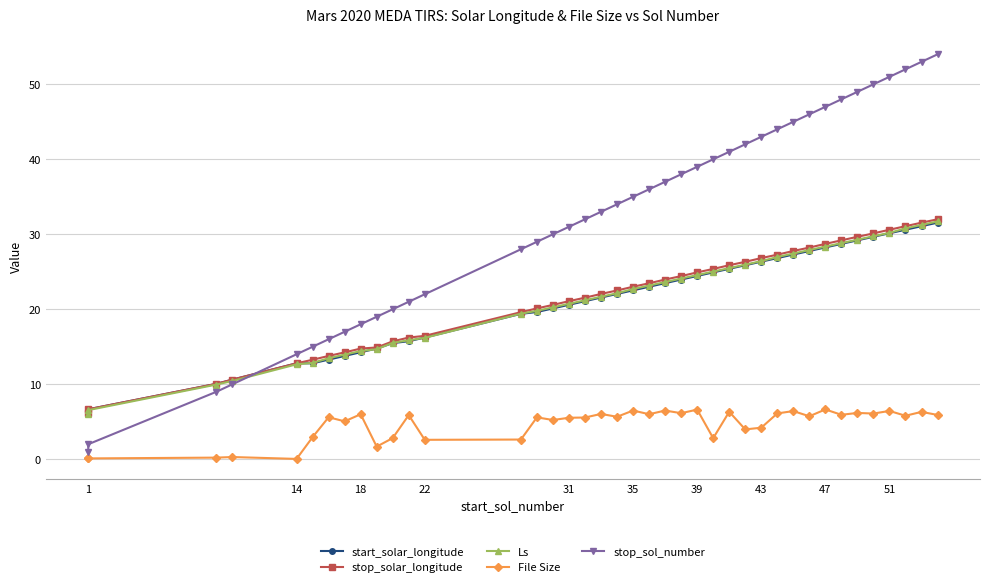

The value of start_solar_longitude at 34 is 46.6. True or false?

False